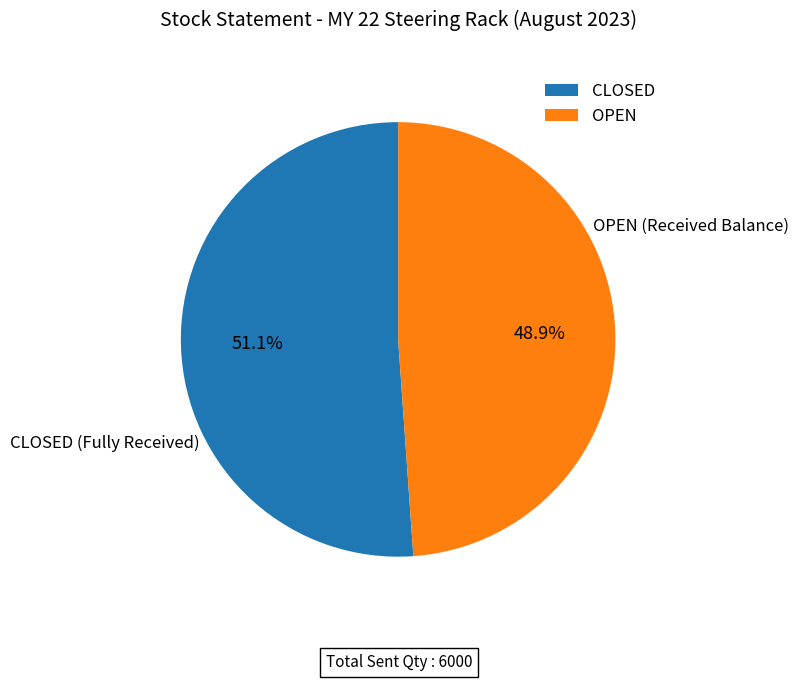

What percentage do OPEN and CLOSED together represent?

100.0%